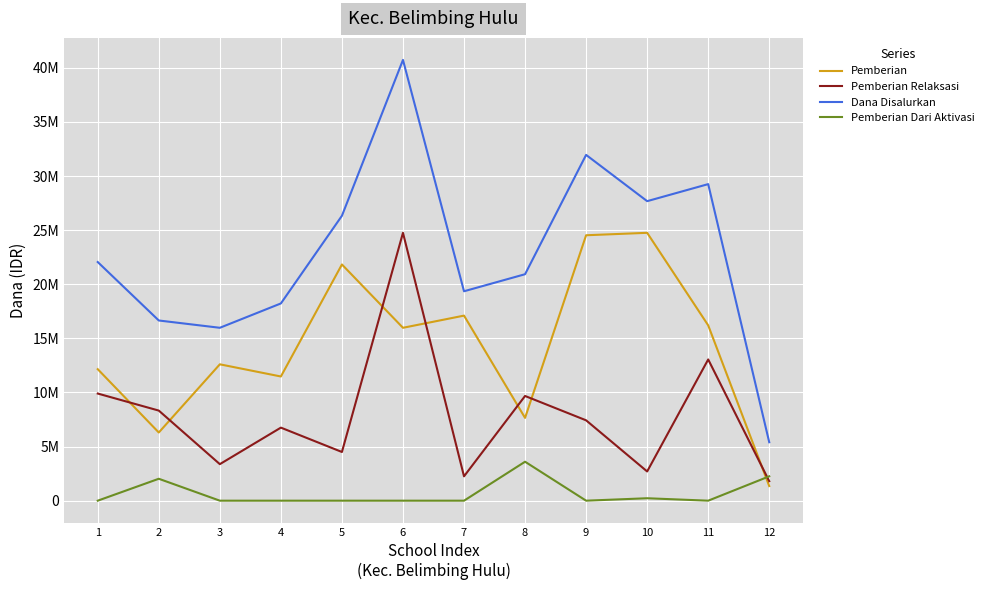

The Dana Disalurkan series shows 20925000 at 8. True or false?

True